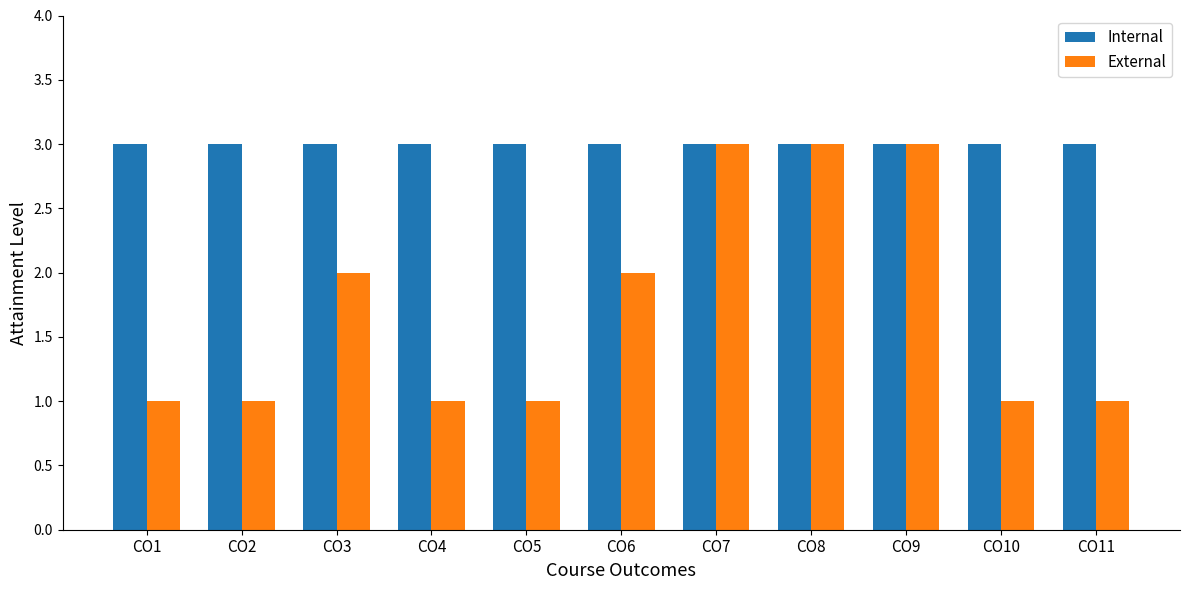

How many categories are shown in the chart?

11